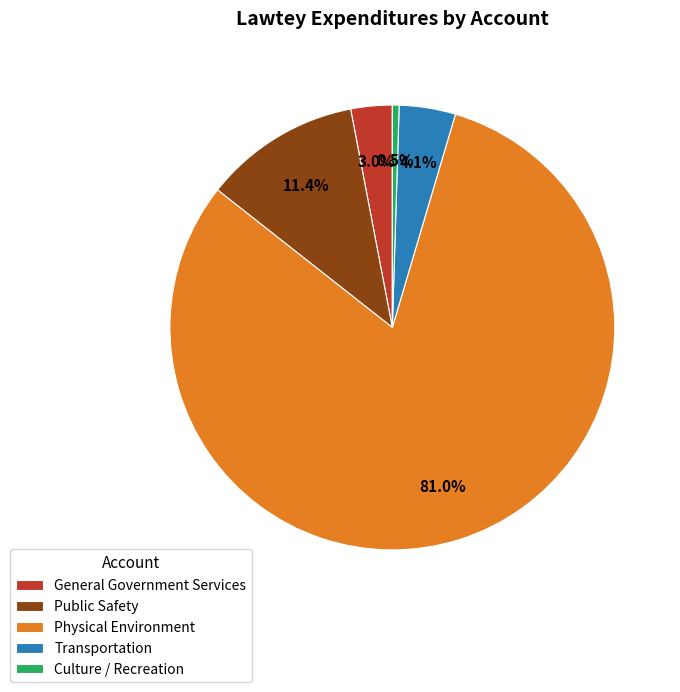

Approximately how many times larger is the value at Transportation compared to Culture / Recreation?

8.3